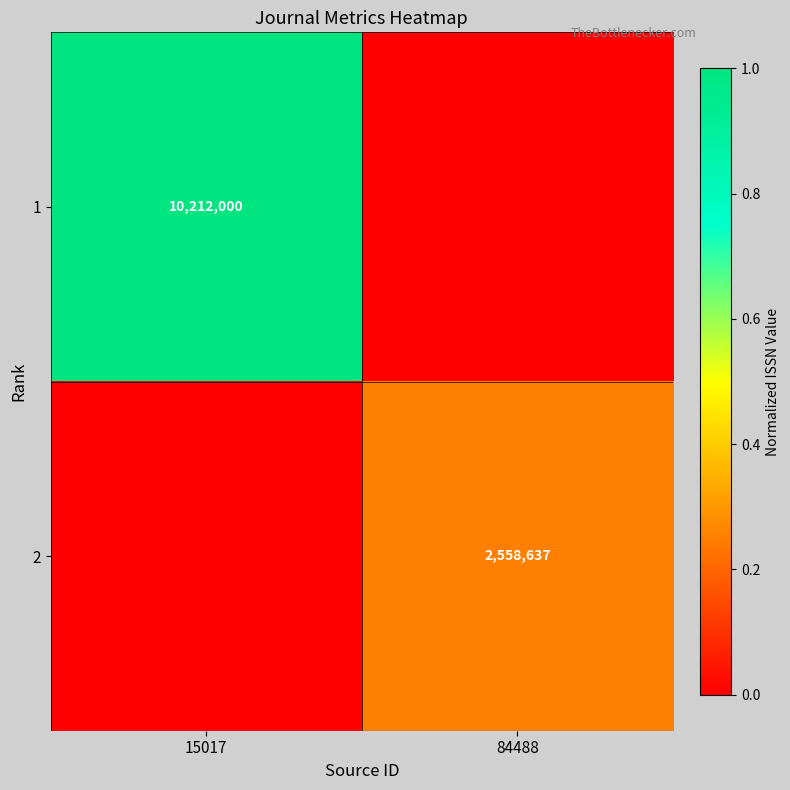

The value of 2 at 84488 is 2558637. True or false?

True